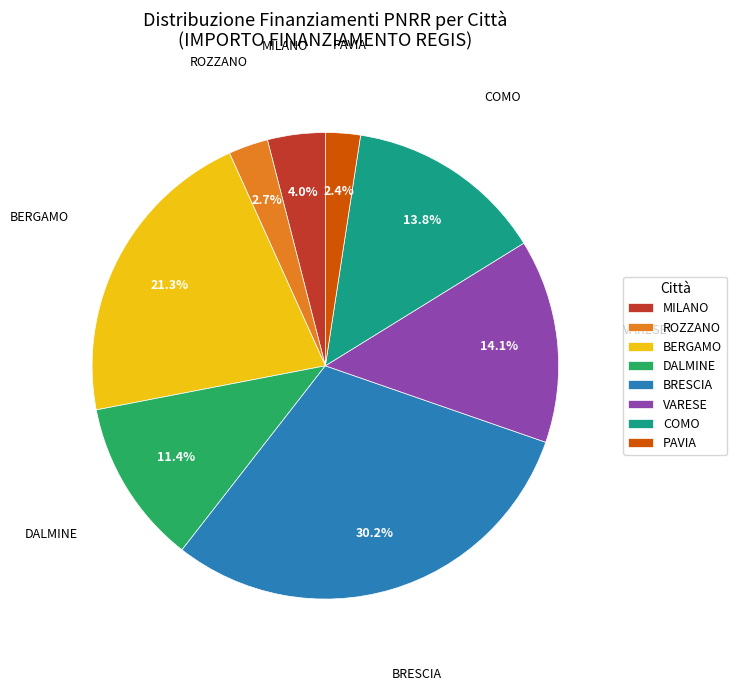

Which has a higher value, ROZZANO or BRESCIA?

BRESCIA